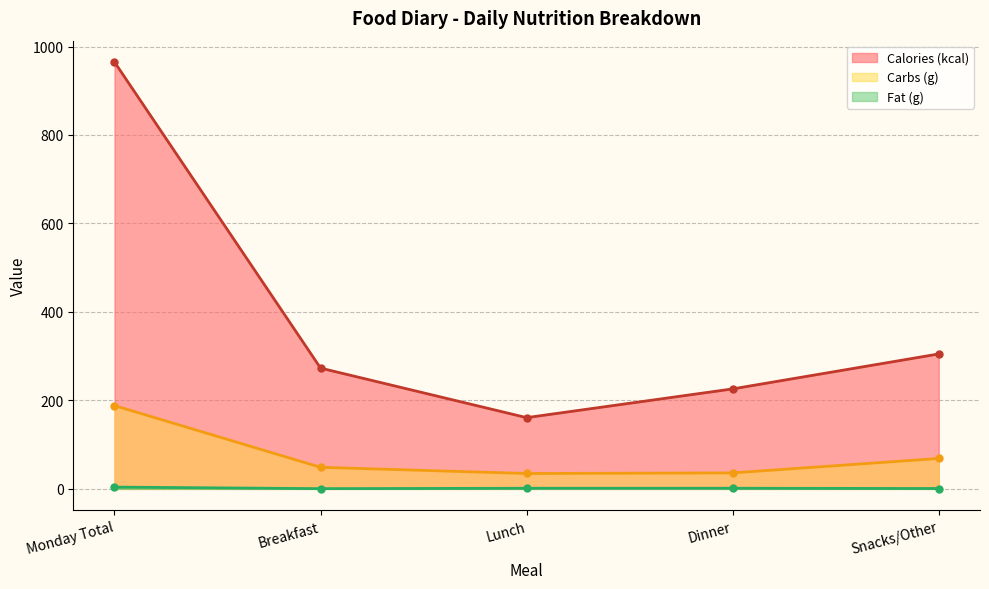

How many data points does each series have?

5